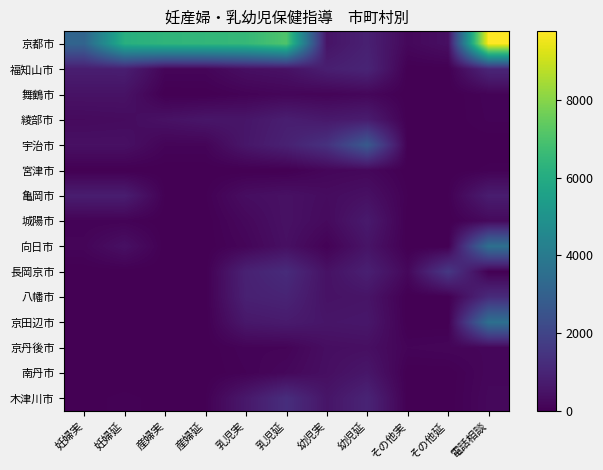

Which has a higher value, 乳児延 or 産婦延?

乳児延